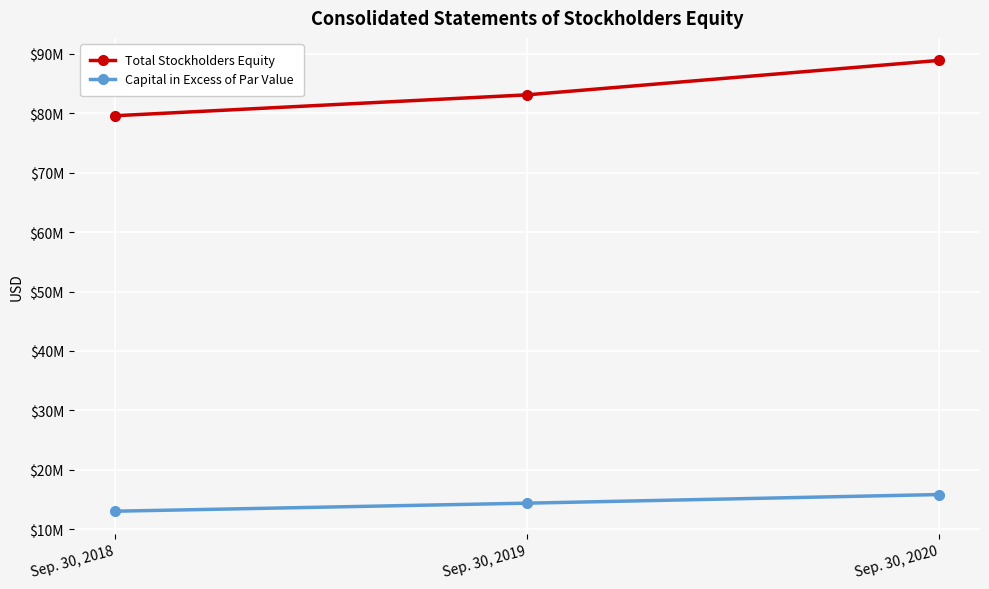

What is the sum of the Total Stockholders Equity values at Sep. 30, 2019 and Sep. 30, 2020?

171984369